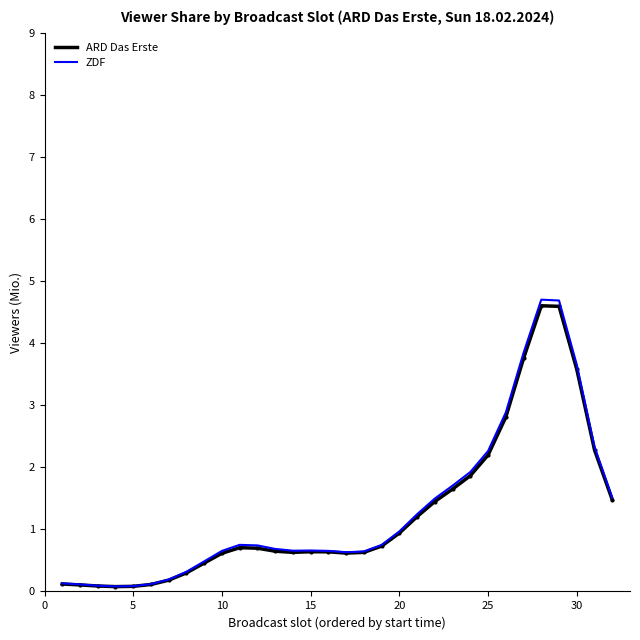

Which series has the widest spread of values?

ZDF